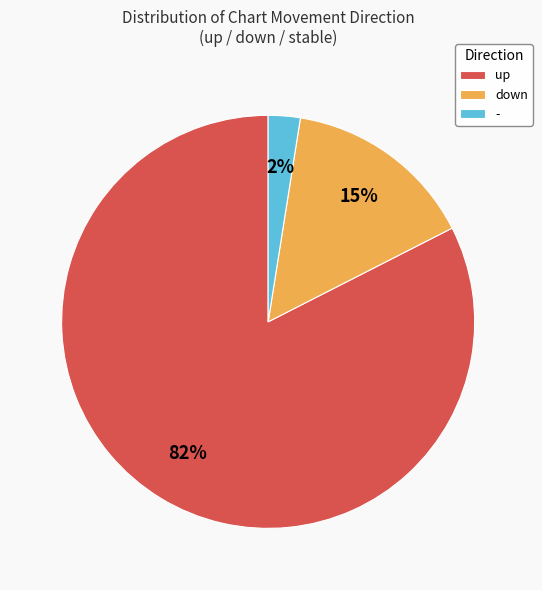

To the nearest percent, what percentage of the pie is down?

15%